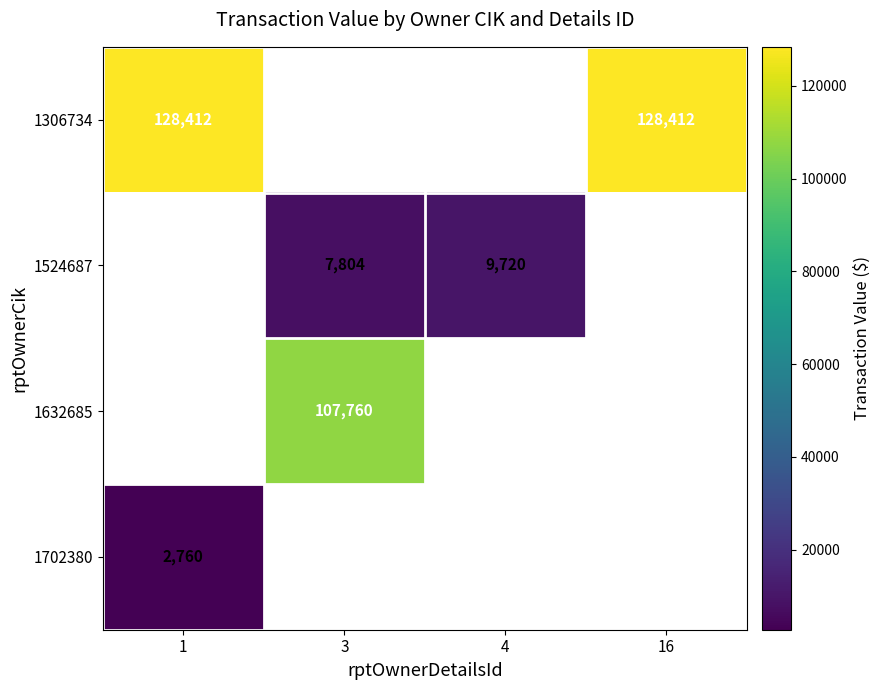

What is the sum of the 1524687 values at 3 and 4?

17524